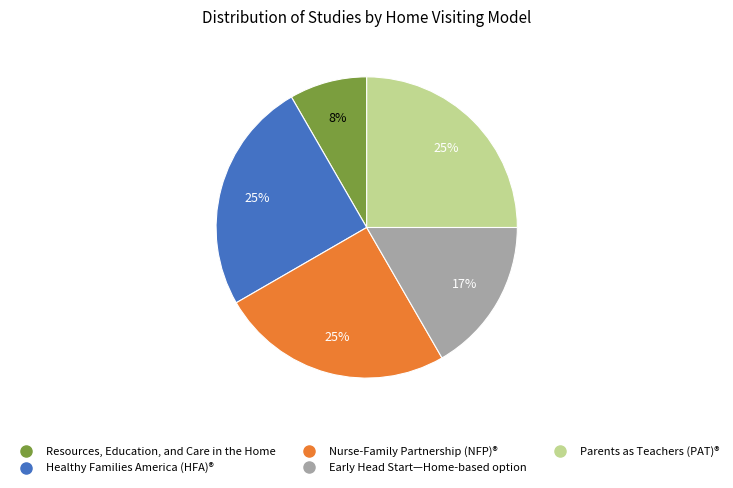

To the nearest percent, what is the difference between the largest and smallest slice percentages?

17%